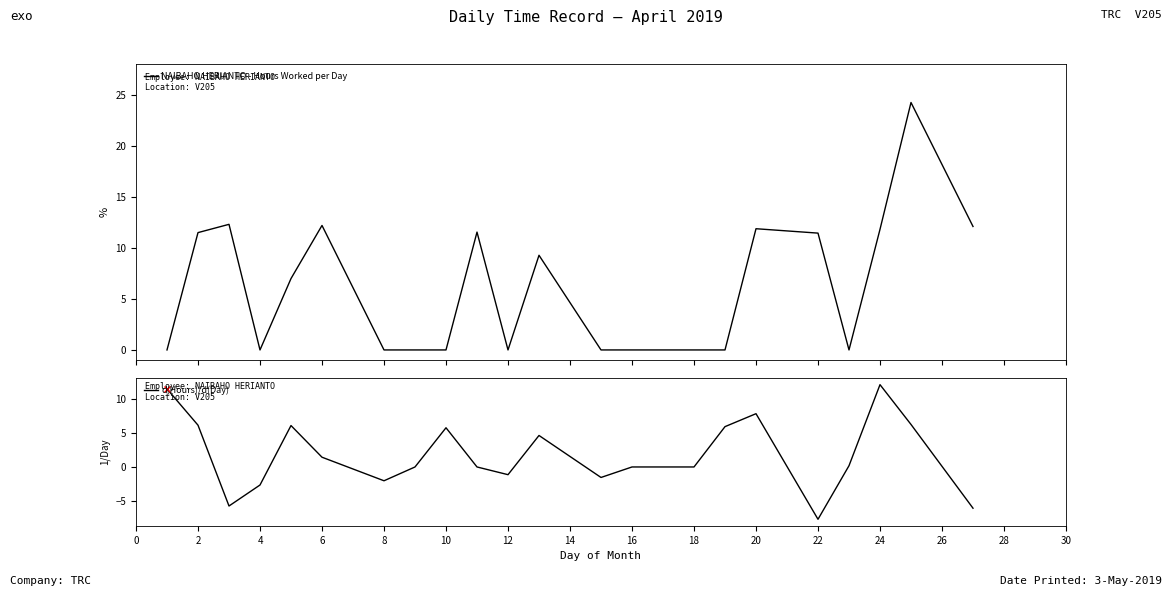

What is the approximate value of d(Hours)/d(Day) at 2?

6.2